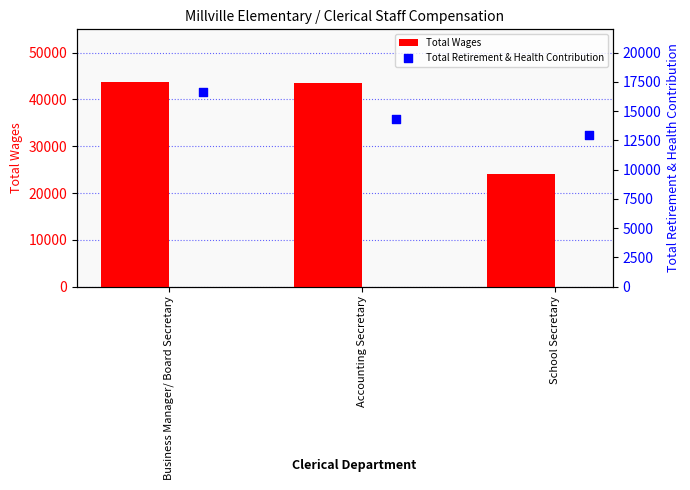

Which series has the largest total across all categories?

Total Wages